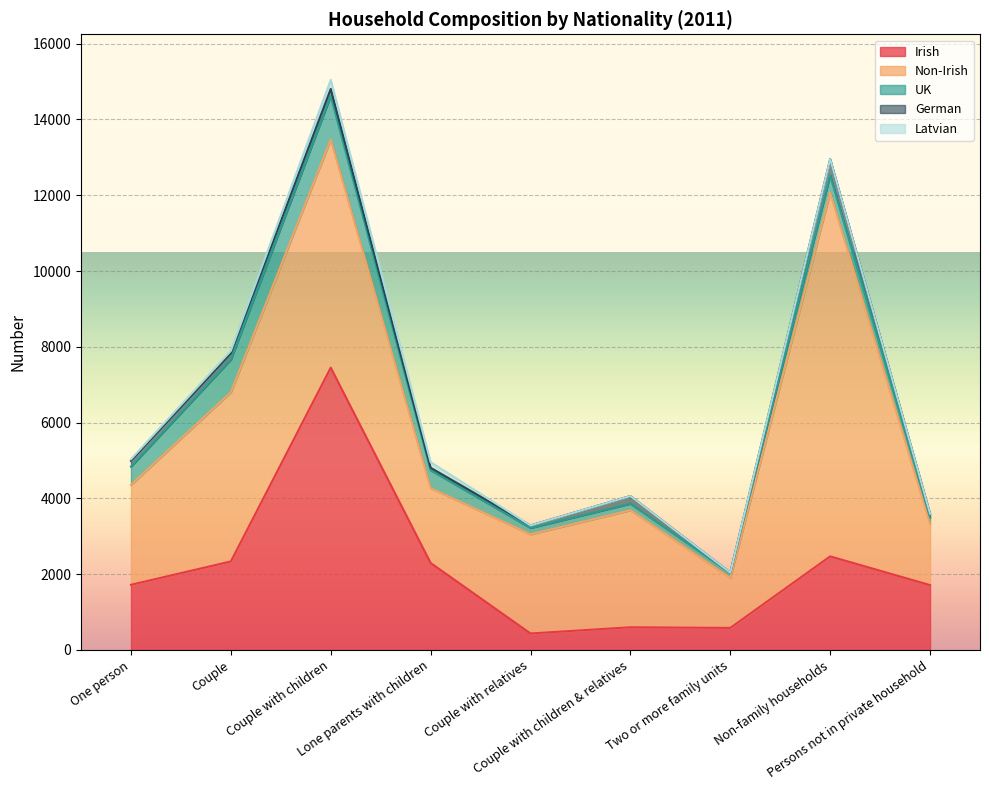

What is the difference between the German values at One person and Couple with children & relatives?

50